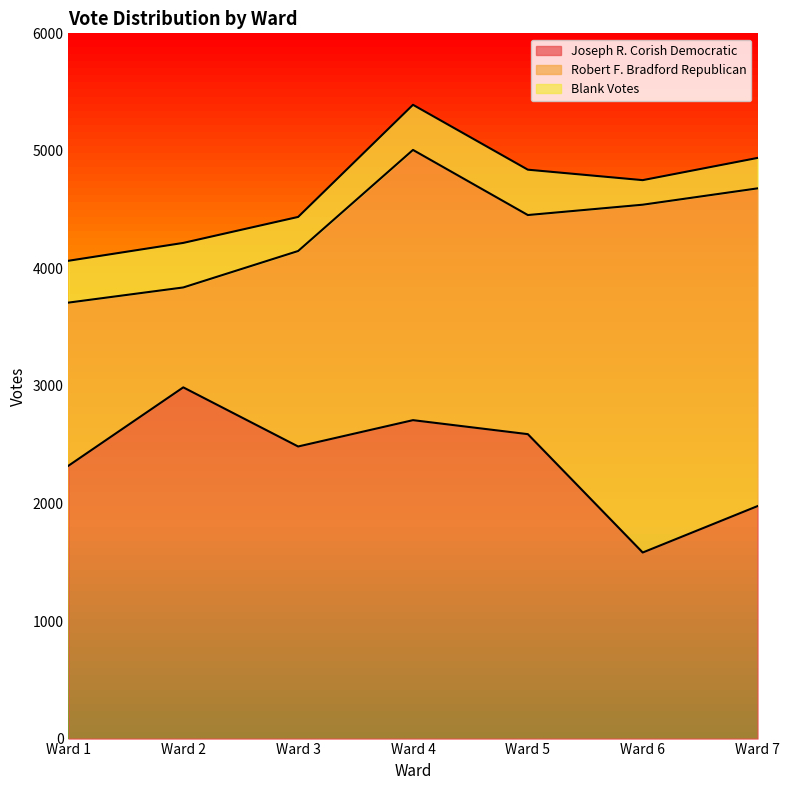

Reading left to right, list all the values displayed in this chart.

Joseph R. Corish Democratic: Ward 1=2321	Ward 2=2988	Ward 3=2485	Ward 4=2709	Ward 5=2590	Ward 6=1583	Ward 7=1978
Robert F. Bradford Republican: Ward 1=1388	Ward 2=850	Ward 3=1663	Ward 4=2299	Ward 5=1864	Ward 6=2959	Ward 7=2703
Blank Votes: Ward 1=356	Ward 2=379	Ward 3=290	Ward 4=384	Ward 5=386	Ward 6=209	Ward 7=259